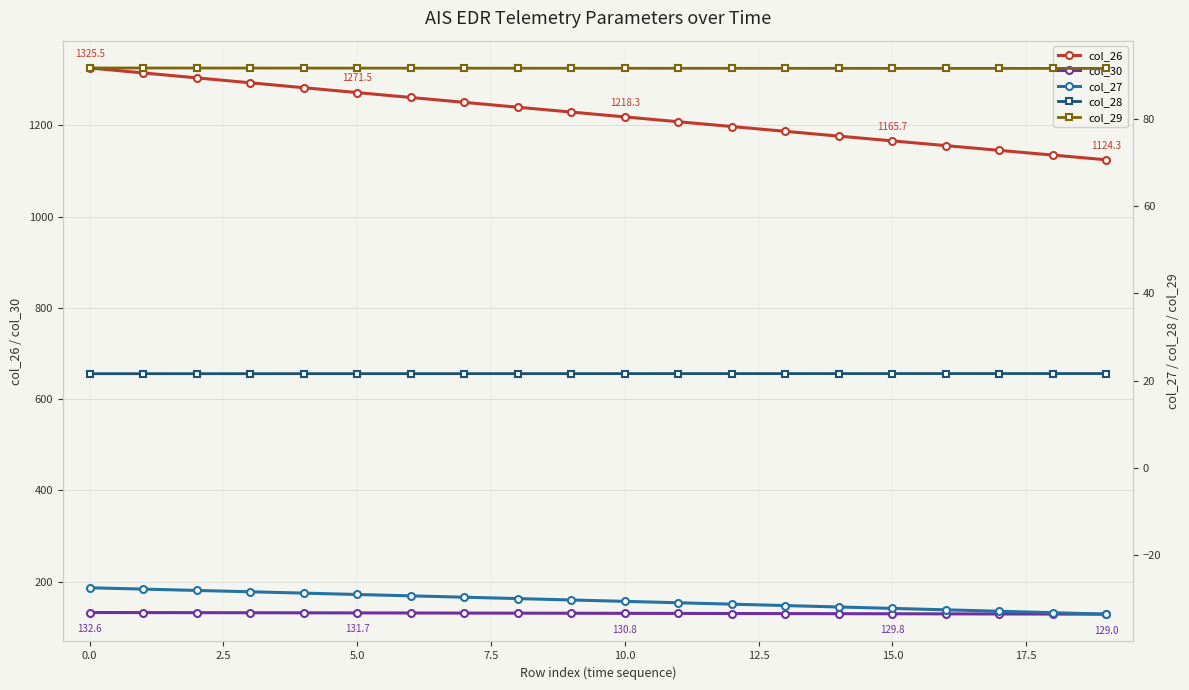

Which series has the largest total across all categories?

col_26